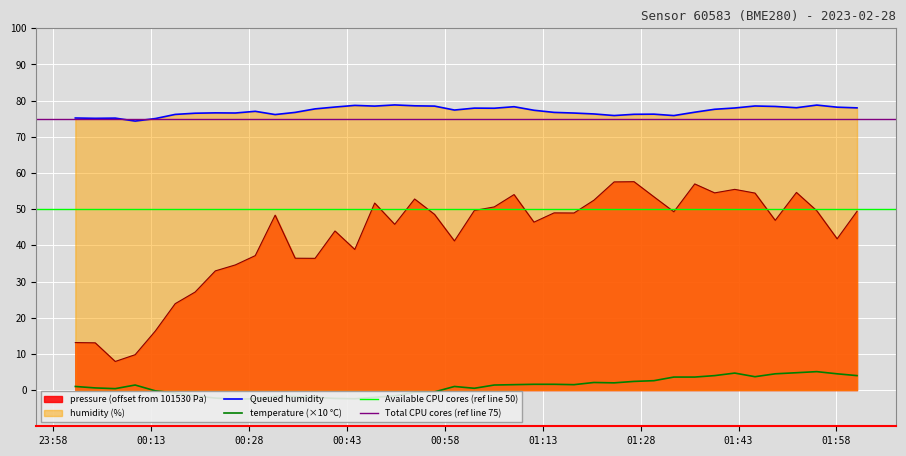

What is the value of the humidity point at the 30th from the left?

76.2